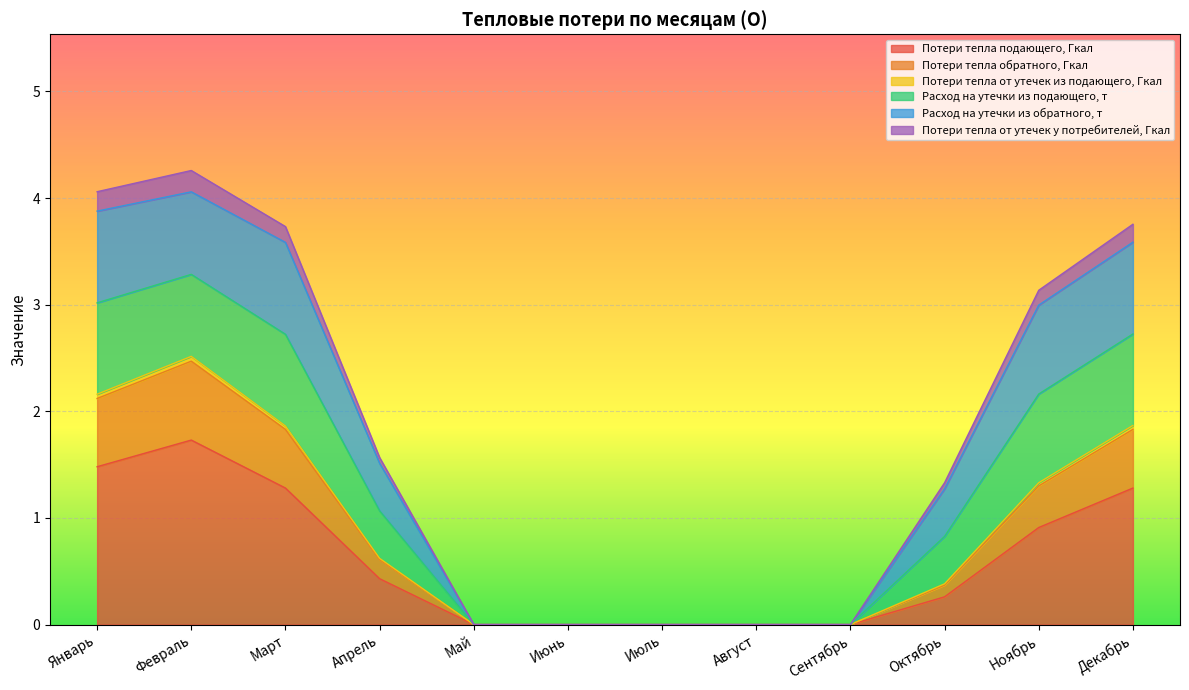

How many values in the Потери тепла от утечек у потребителей, Гкал series exceed 1?

7